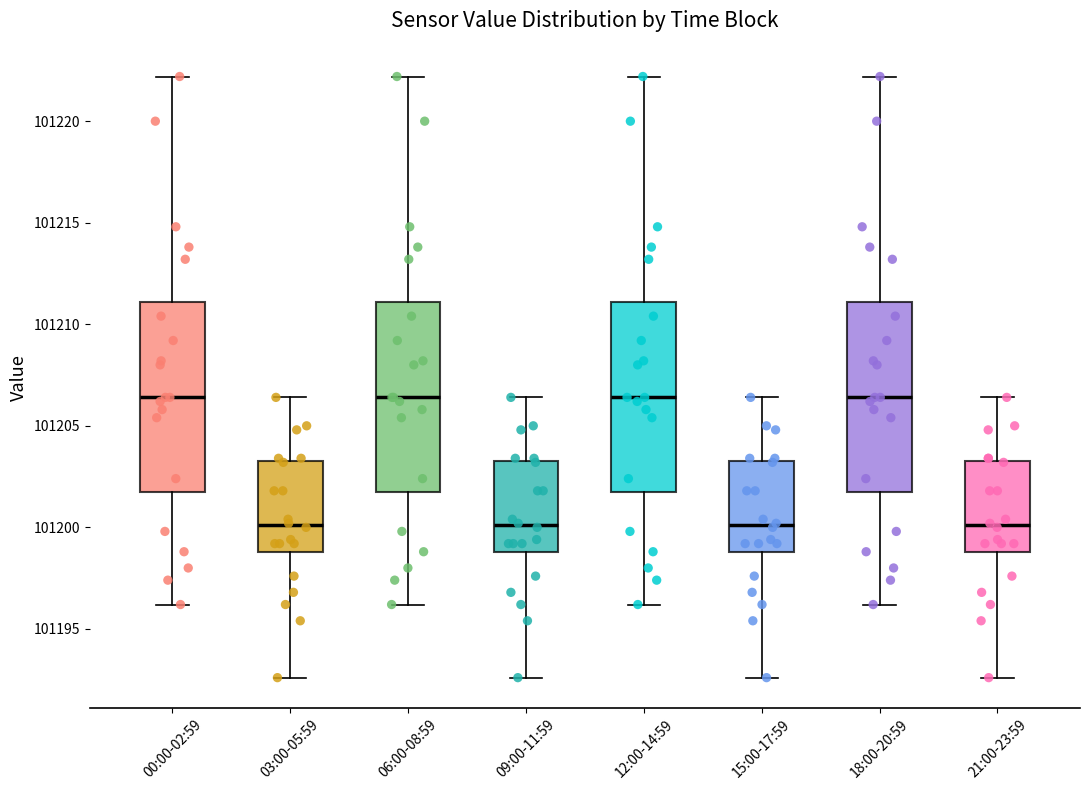

Where is the lower edge of the box for 03:00-05:59 on the y-axis? The values are not printed on the chart, so give them approximately, as read against the axis.

101199.0